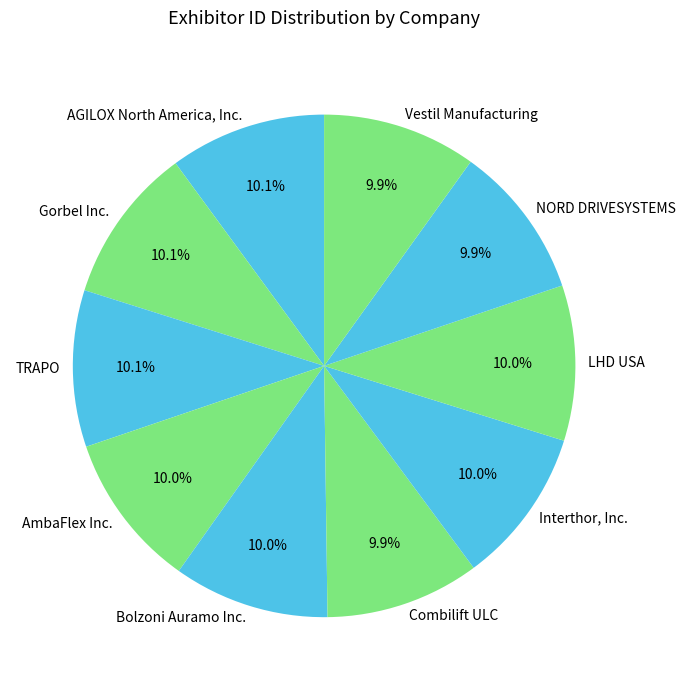

Approximately how many times larger is the value at AmbaFlex Inc. compared to LHD USA?

1.0